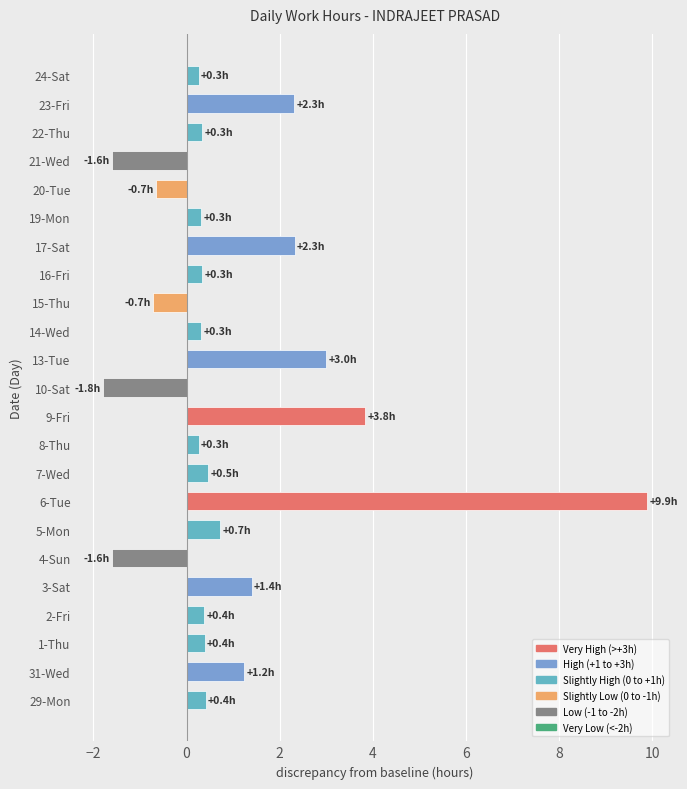

Where is the data nearest to the value 4?

9-Fri